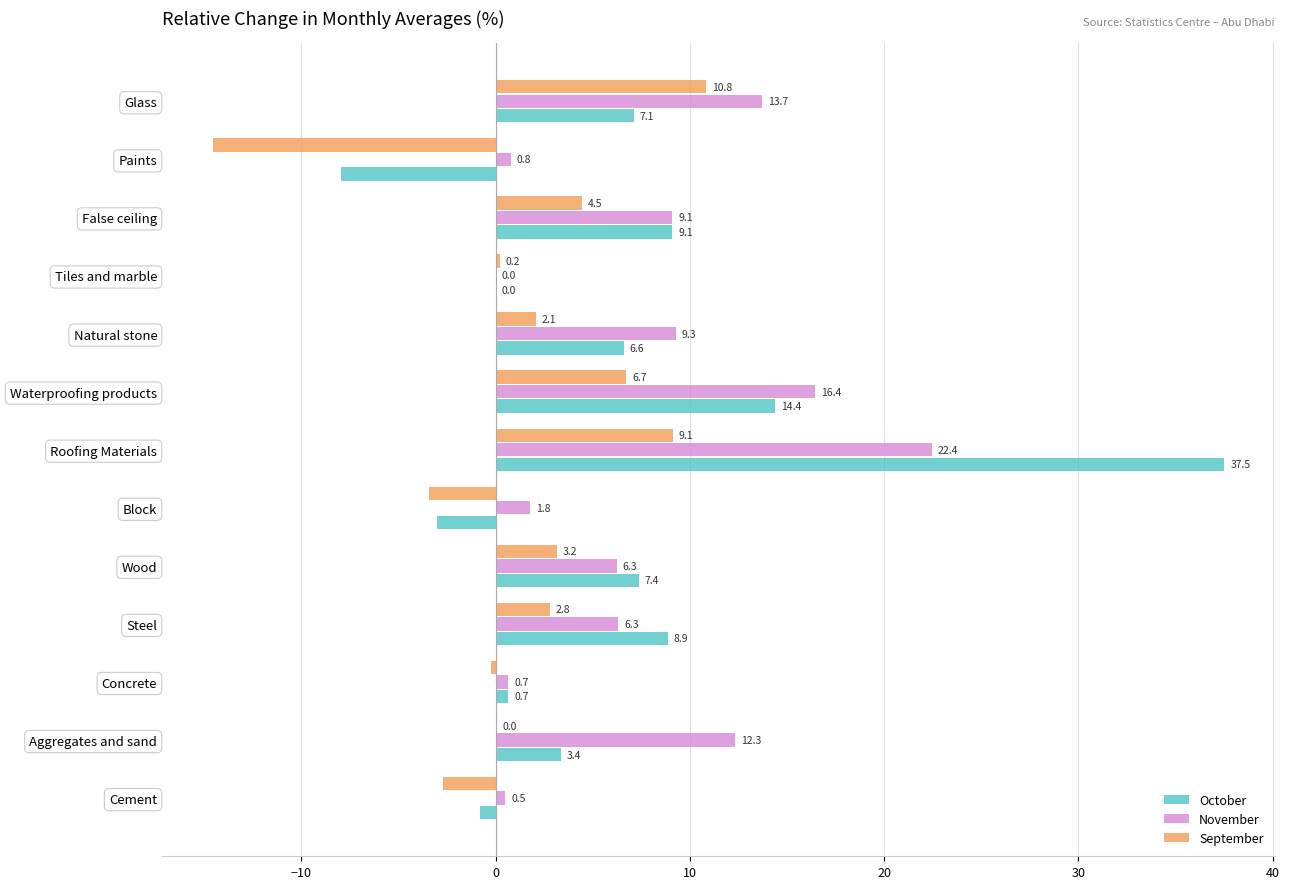

At which label is September closest to -1?

Concrete